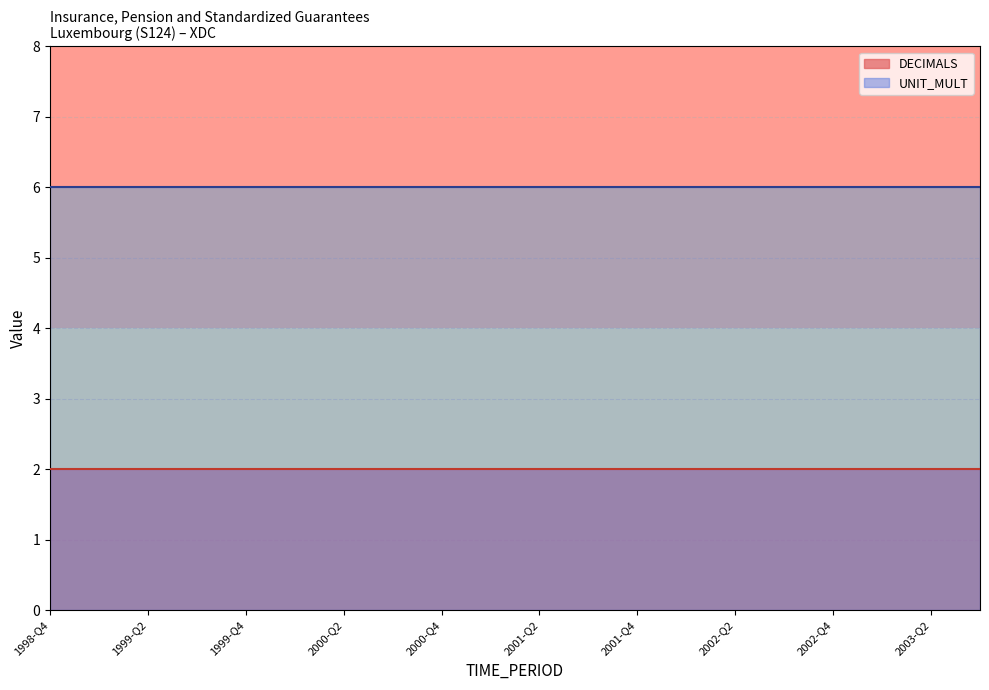

What is the average value of the DECIMALS series?

2